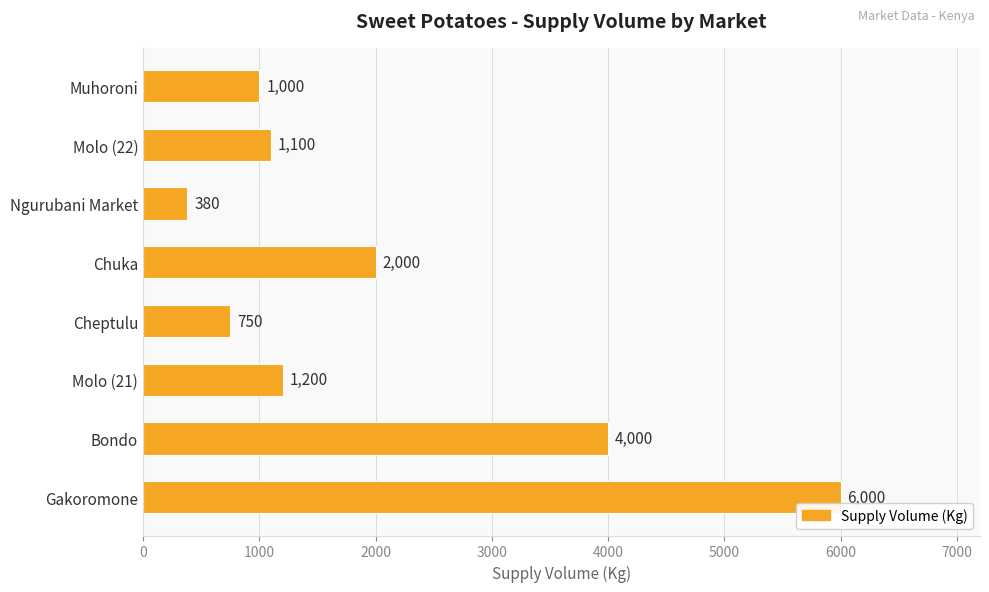

Where is the data nearest to the value 3190?

Bondo